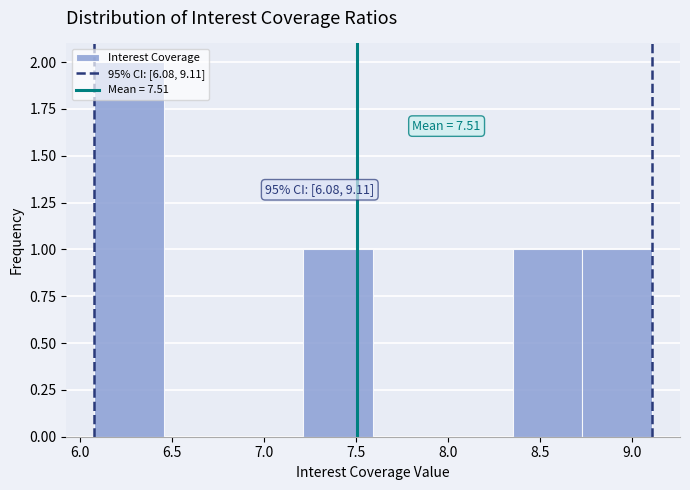

Which range on the x-axis has the tallest bar?

6.10 to 6.45